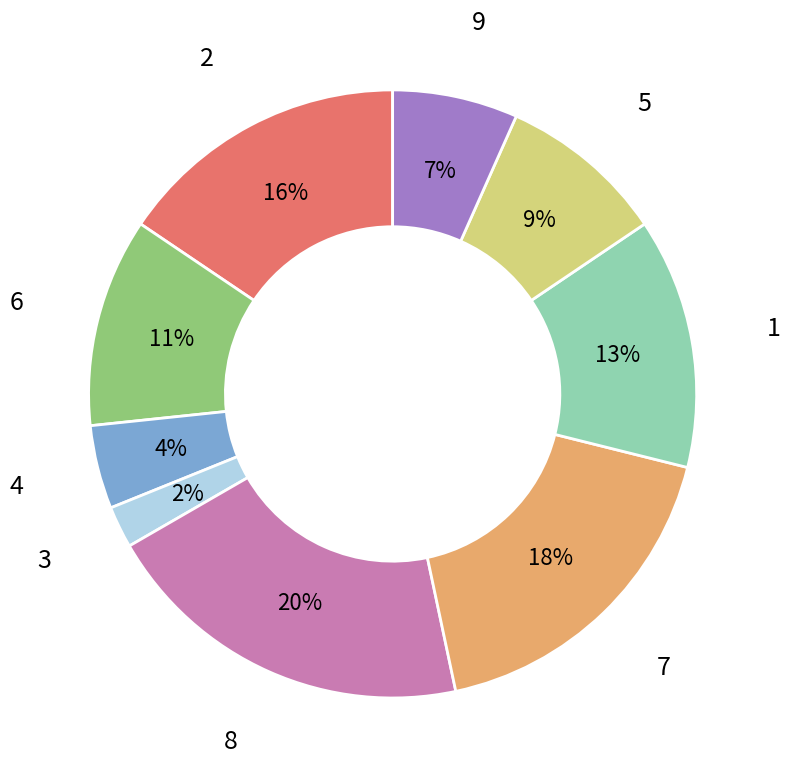

To the nearest percent, what is the average slice percentage?

11%